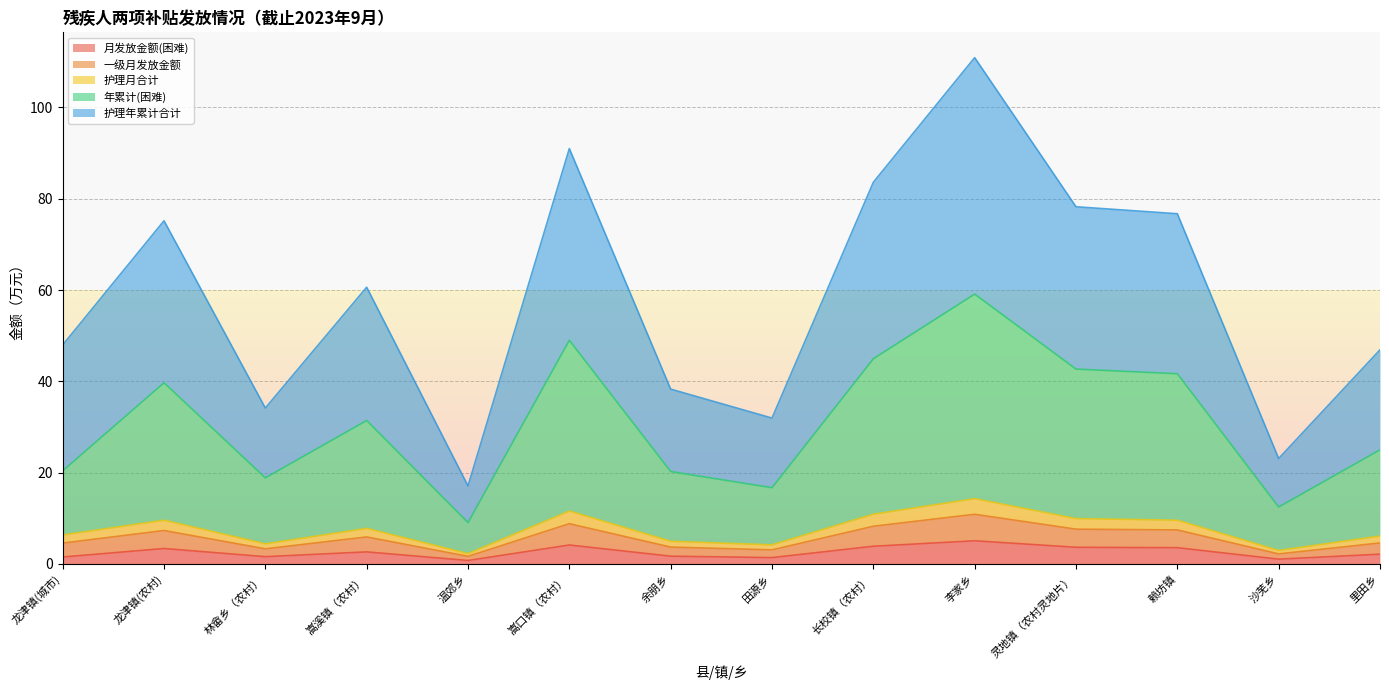

What is the label of the 1st point from the left?

龙津镇(城市)